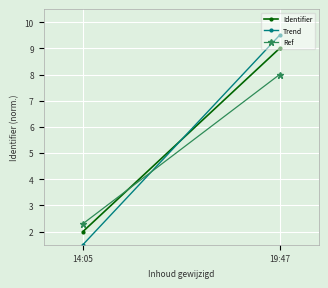

How many data points in Trend are above 9?

1